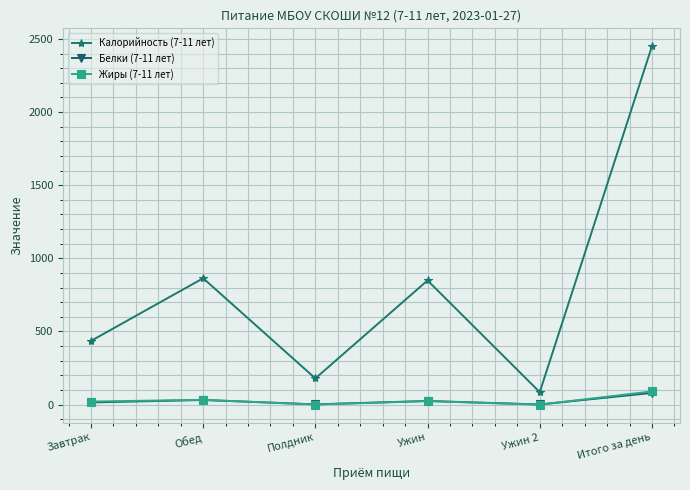

Where does the Калорийность (7-11 лет) series first go above 848?

Обед